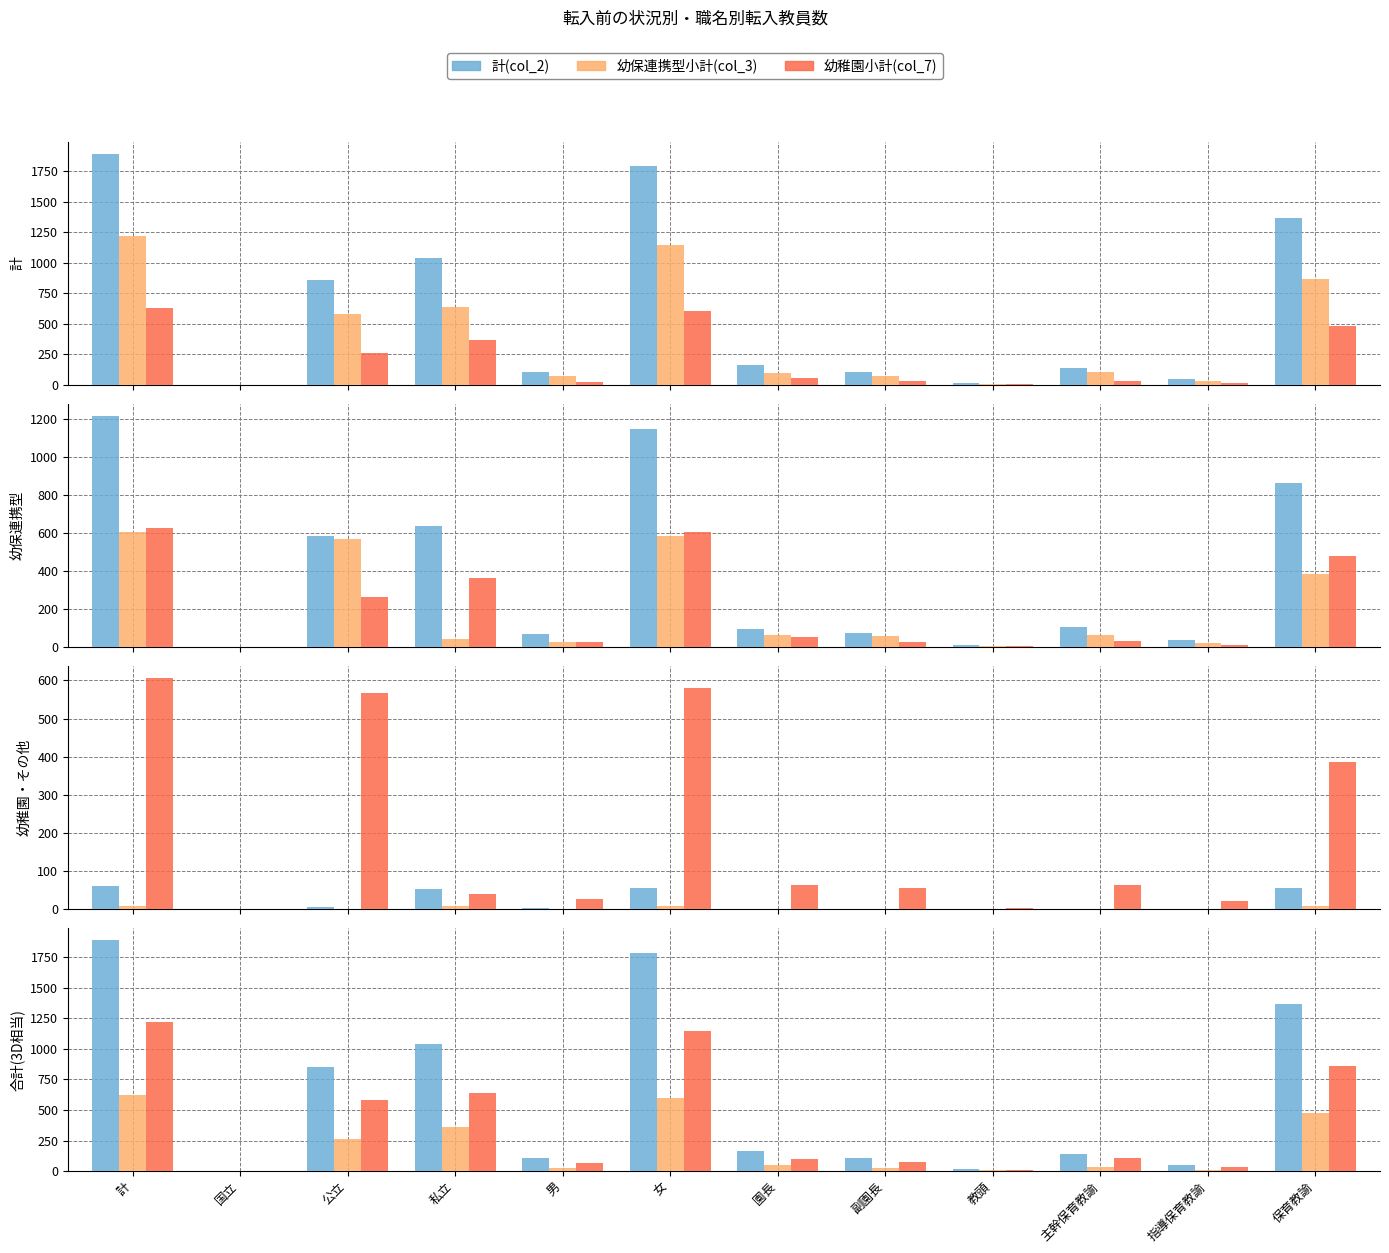

The 県内公立(col_4) series shows 100 at 主幹保育教諭. True or false?

False